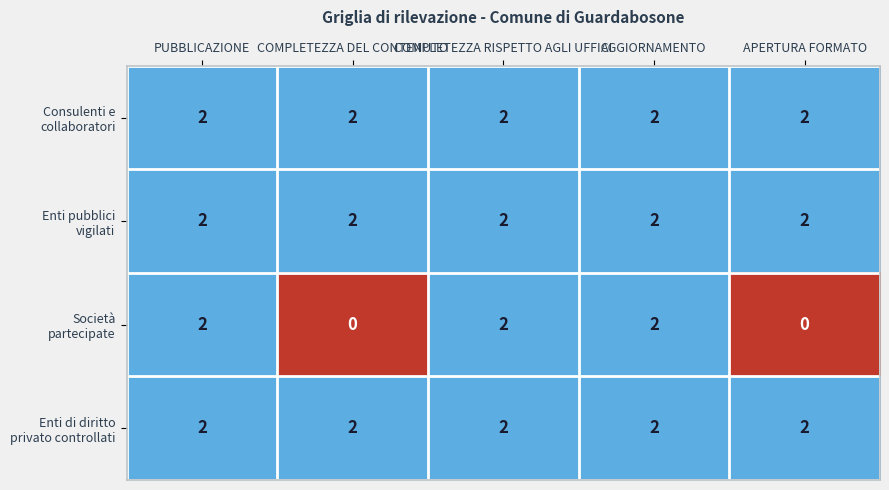

At how many categories does at least one series exceed 0?

5